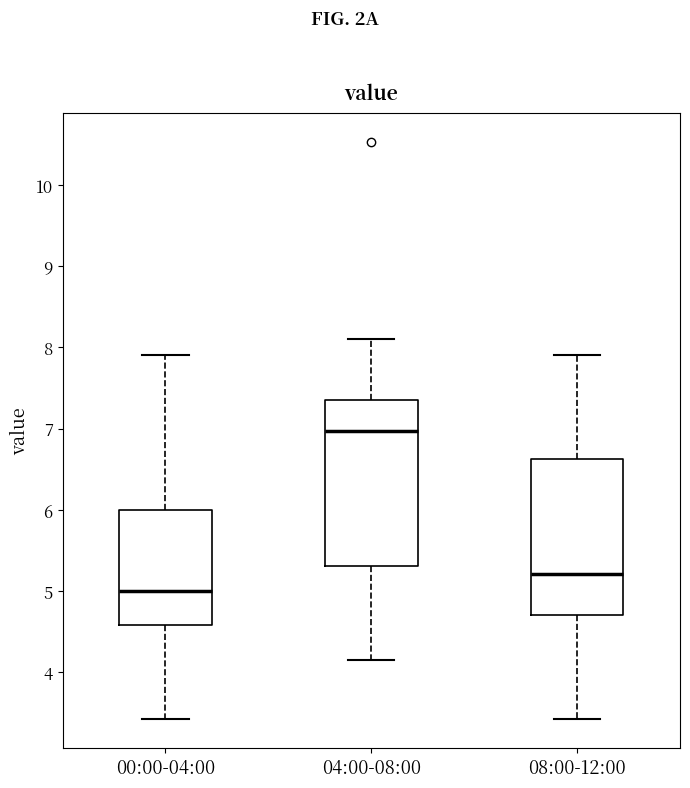

Which box has the highest median line?

04:00-08:00